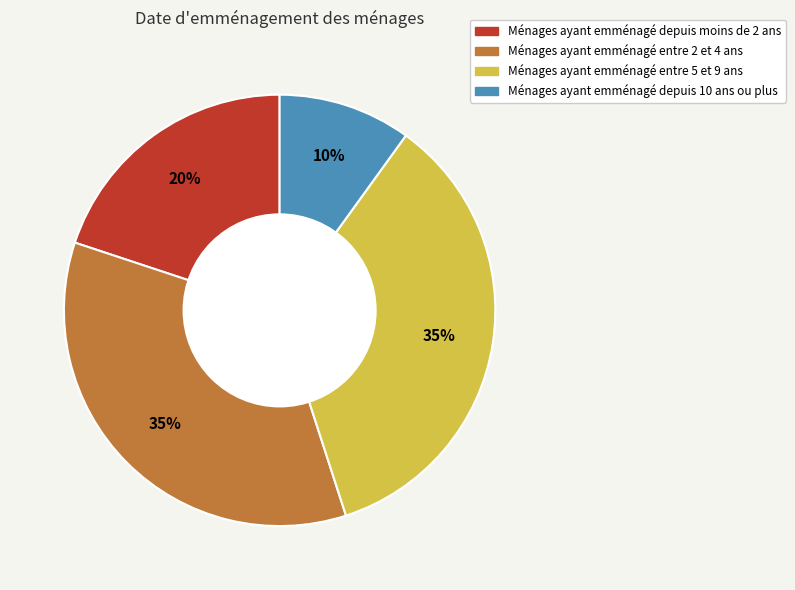

Count the number of slices in the pie.

4